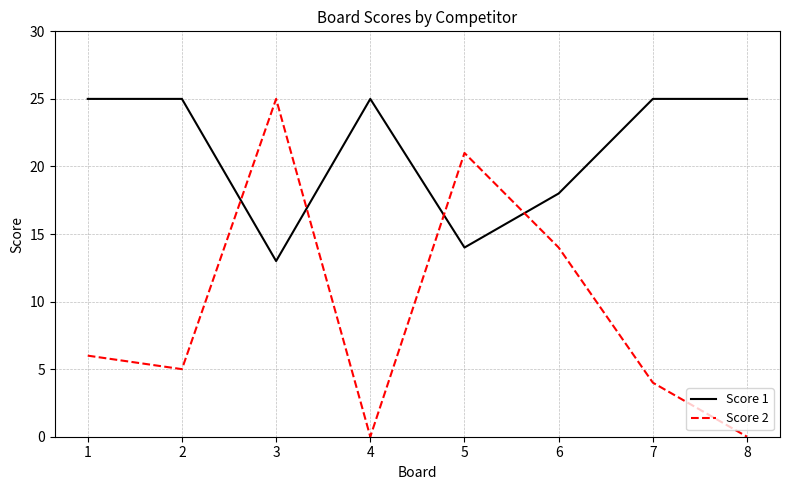

Between 2 and 4, which series saw the biggest shift?

Score 2